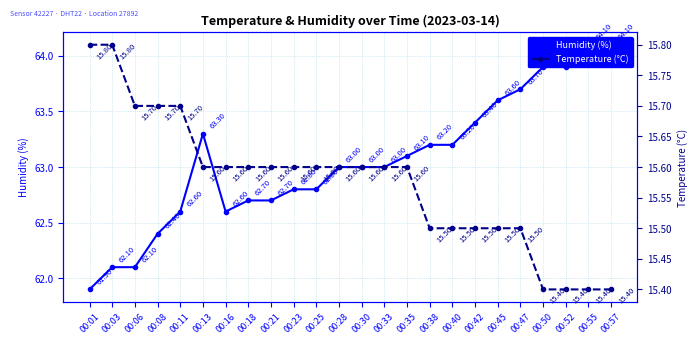

Reading right to left, transcribe all the data shown in this chart.

Humidity (%): 64.1	64.1	63.9	63.9	63.7	63.6	63.4	63.2	63.2	63.1	63.0	63.0	63.0	62.8	62.8	62.7	62.7	62.6	63.3	62.6	62.4	62.1	62.1	61.9
Temperature (°C): 15.4	15.4	15.4	15.4	15.5	15.5	15.5	15.5	15.5	15.6	15.6	15.6	15.6	15.6	15.6	15.6	15.6	15.6	15.6	15.7	15.7	15.7	15.8	15.8